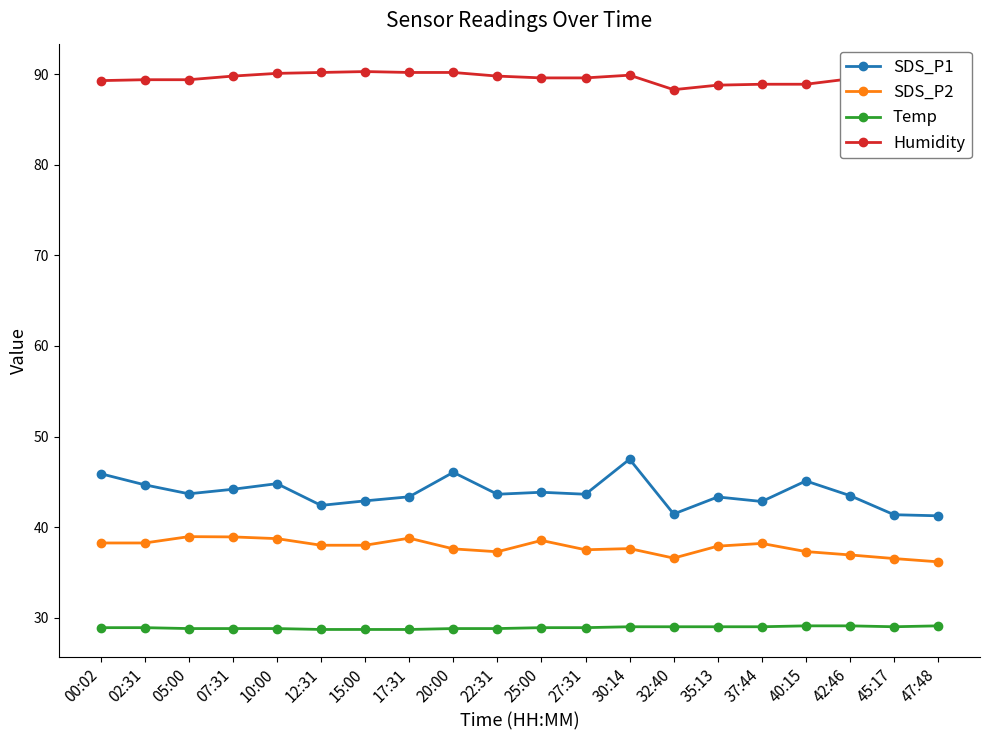

True or false: SDS_P1 and Humidity intersect in this chart.

False